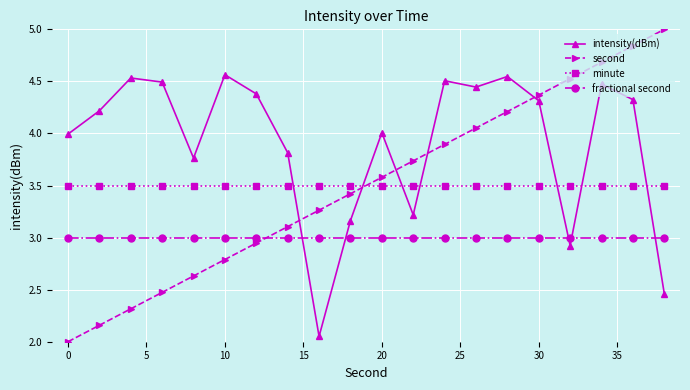

In intensity(dBm), how many points are lower than both neighbors (excluding endpoints)?

5